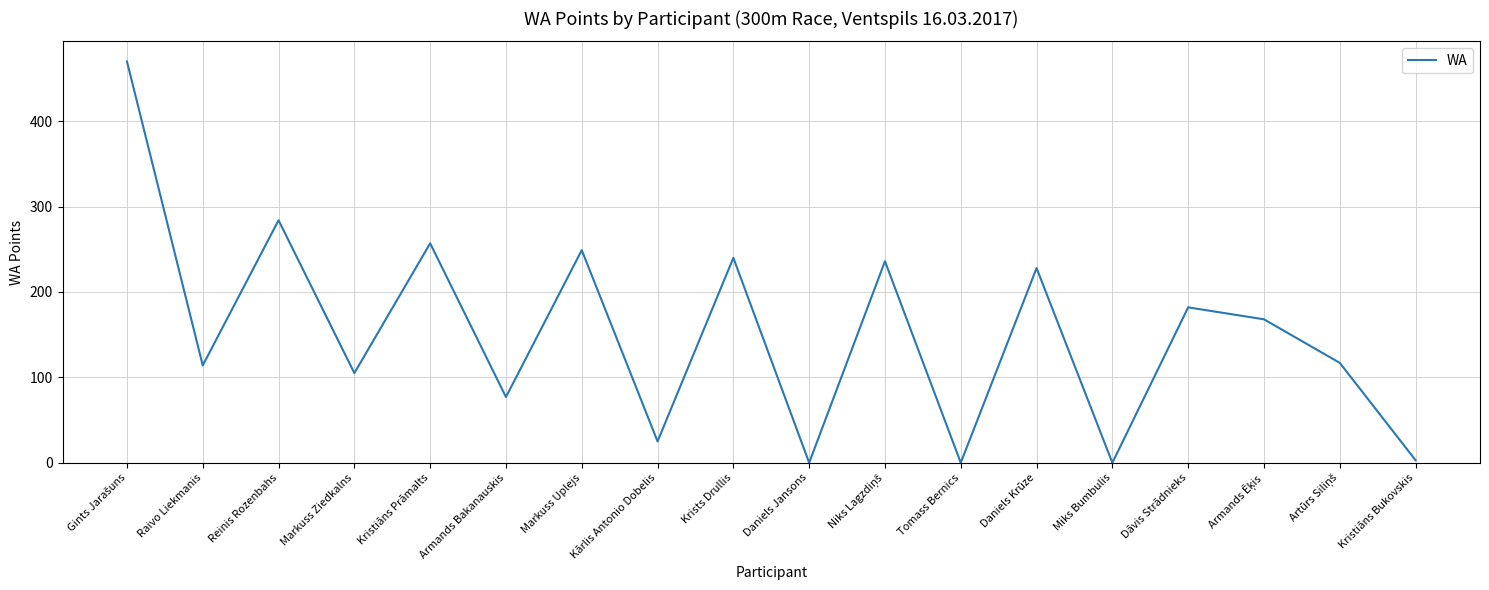

What position from the right is Krists Drullis?

10